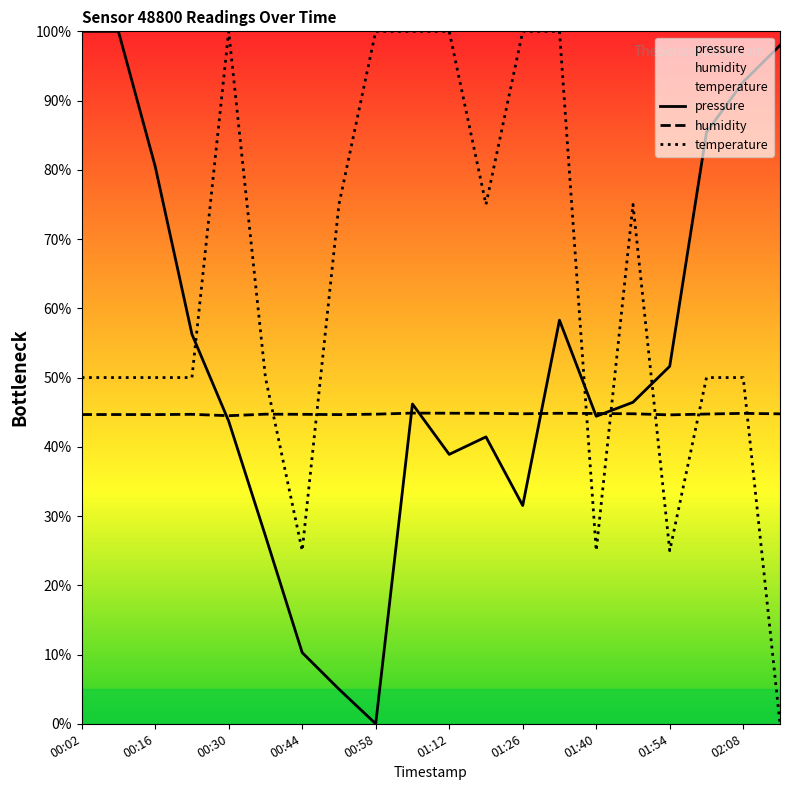

True or false: pressure has more than 2 interior local peaks.

True